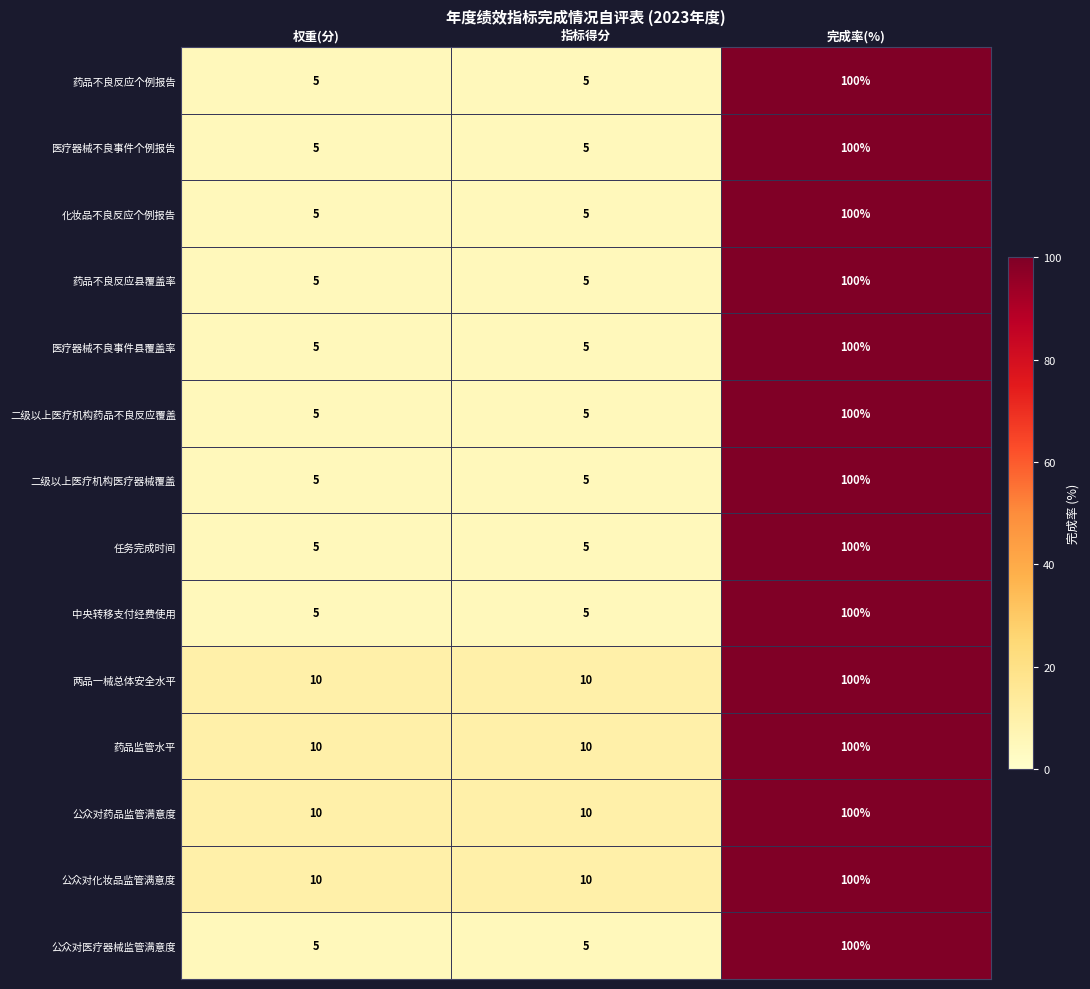

What is the maximum value shown in the chart?

100